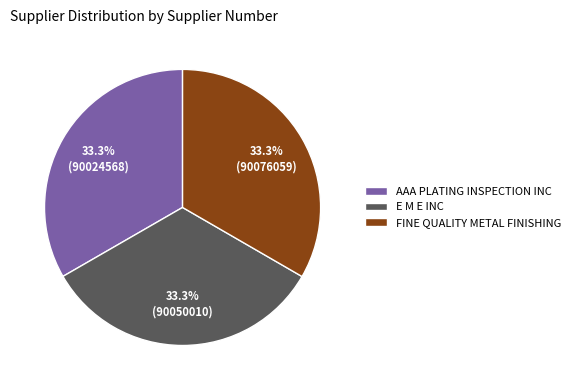

How many slices are in this pie chart?

3